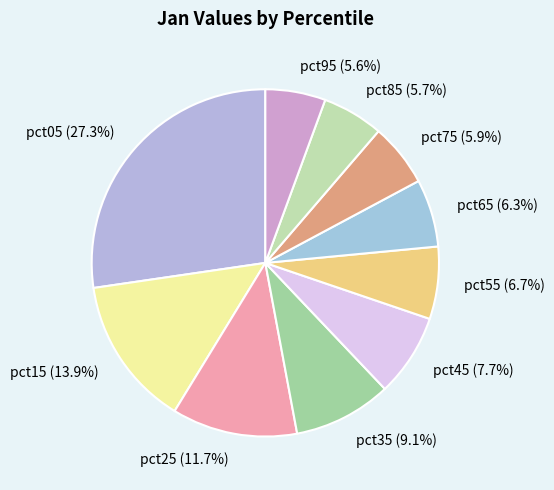

How many slices are in this pie chart?

10